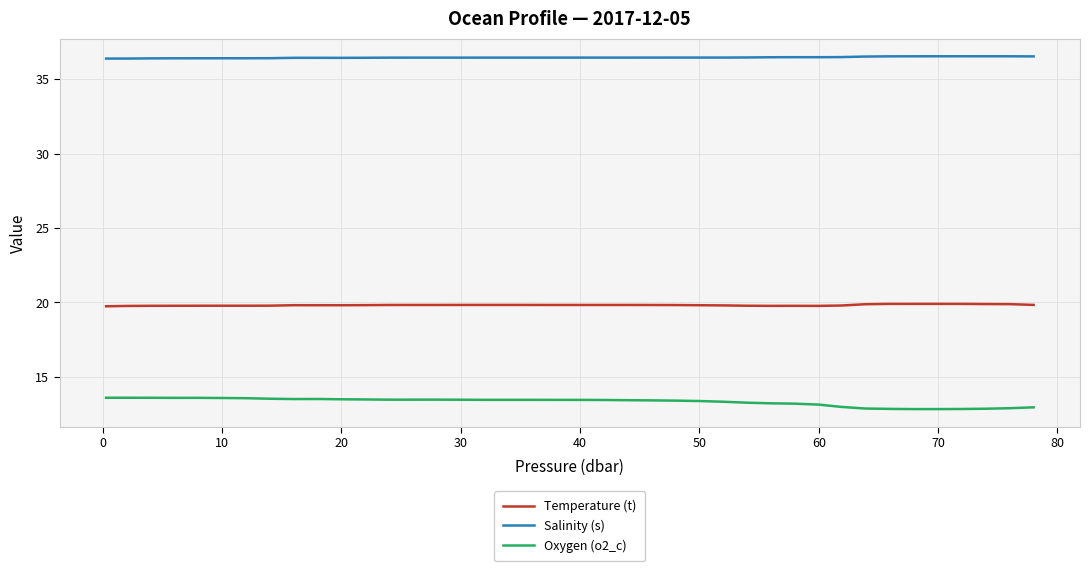

List the series in order of their peak value, lowest first.

Oxygen (o2_c), Temperature (t), Salinity (s)